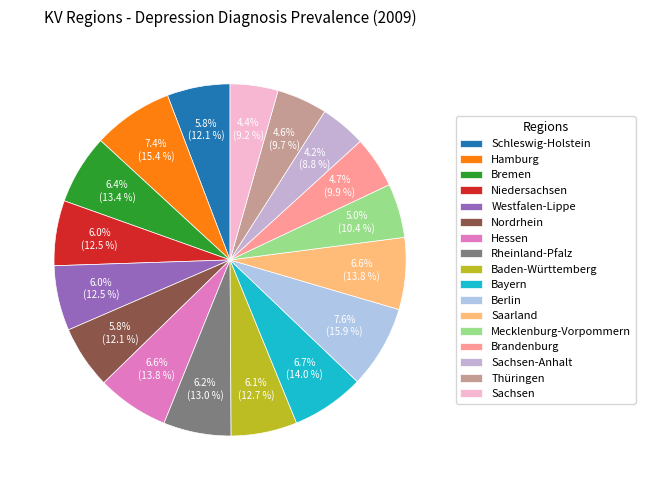

How much of the chart is everything except Niedersachsen?

94.0%